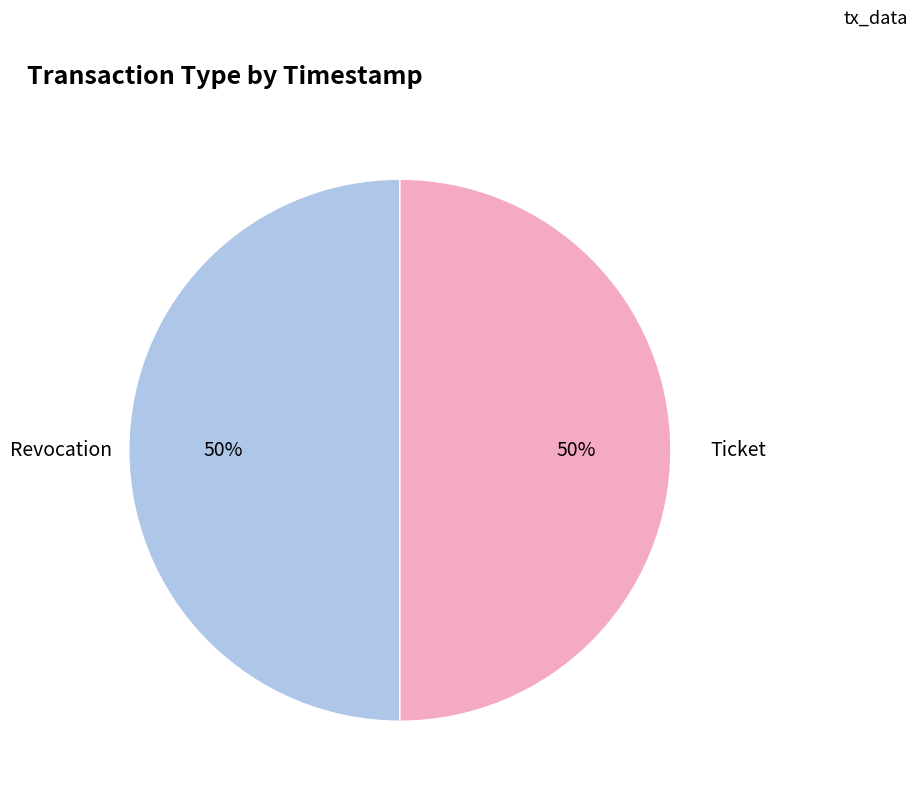

To the nearest percent, what portion does Revocation represent?

50%